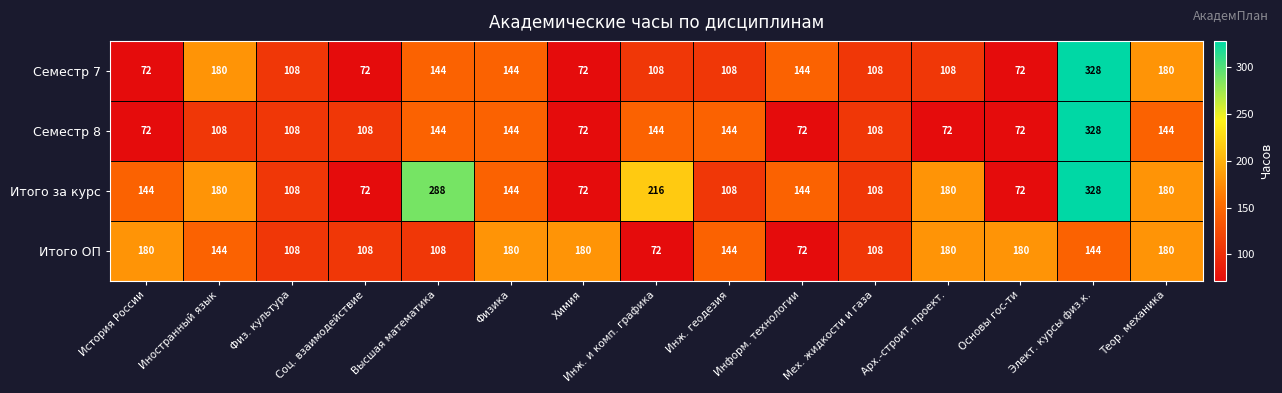

What is the sum of all Семестр 7 values?

1948